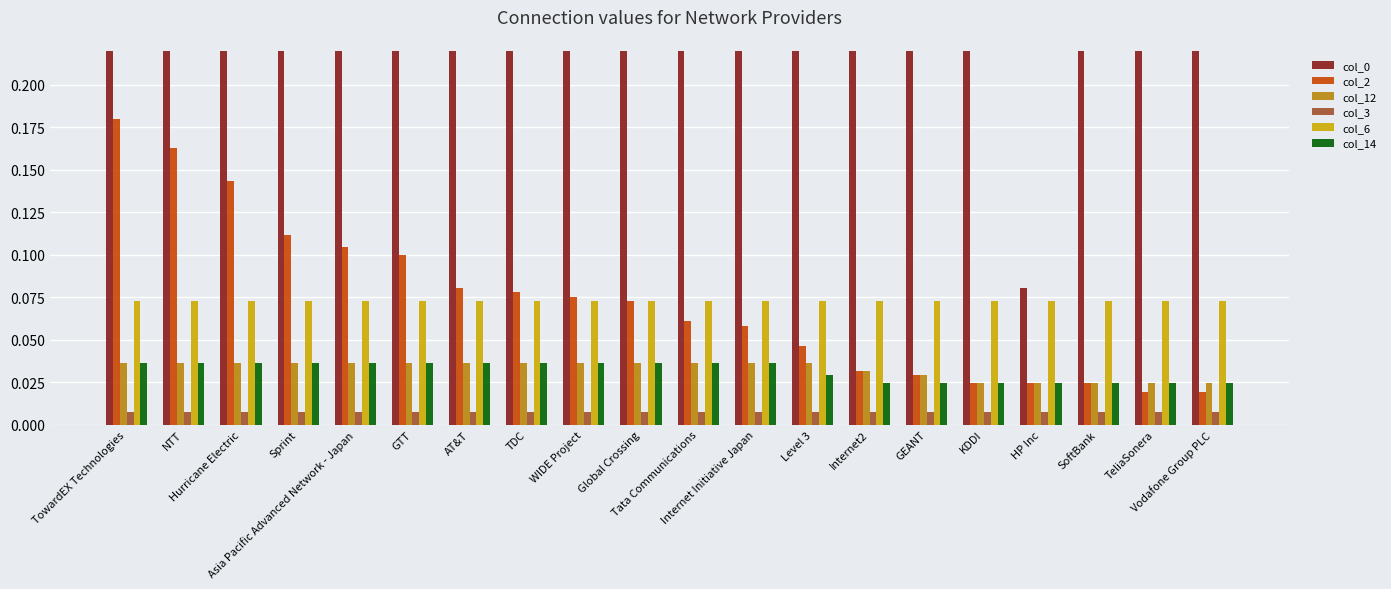

What is the label of the 11th bar from the left?

Tata Communications